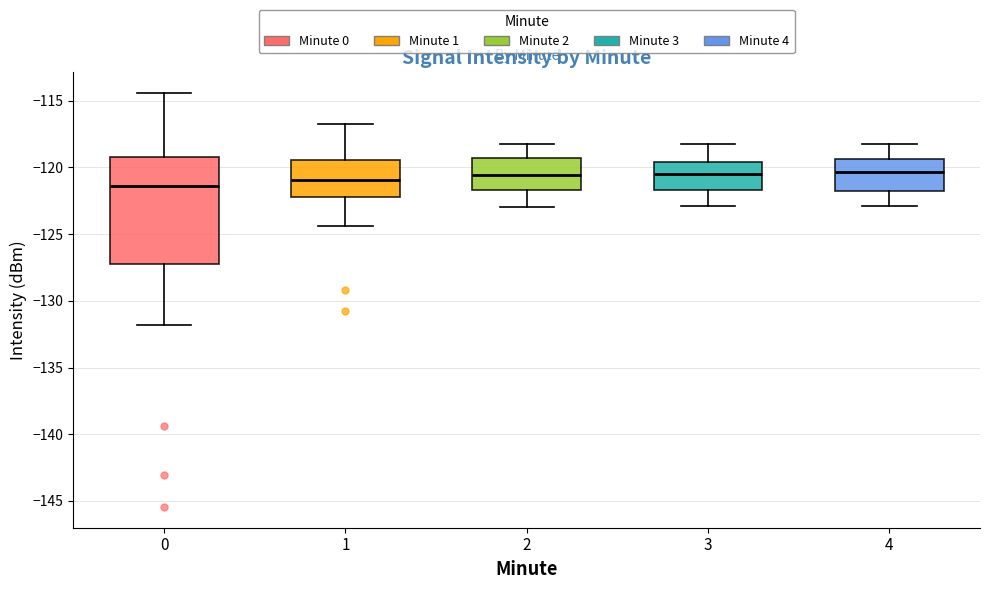

Reading left to right, transcribe this box plot: for each box, give where its median line is, the range the box spans, and where its two whiskers end, as read against the y-axis. The values are not printed on the chart, so give them approximately, as read against the axis.

0: median -121.5, box -127.5 to -119.0, whiskers -132.0 to -114.5
1: median -121.0, box -122.0 to -119.5, whiskers -124.5 to -116.5
2: median -120.5, box -121.5 to -119.5, whiskers -123.0 to -118.0
3: median -120.5, box -121.5 to -119.5, whiskers -123.0 to -118.0
4: median -120.5, box -121.5 to -119.5, whiskers -123.0 to -118.0